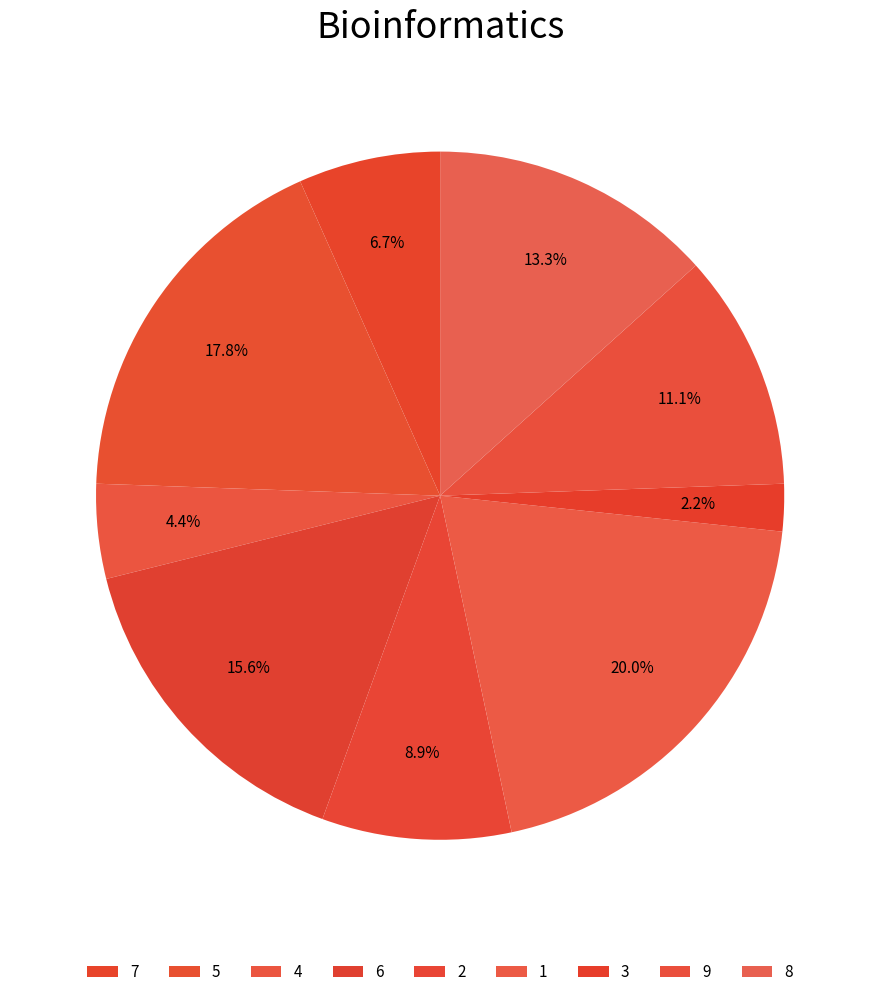

Is the sum of 1 and 4 greater than half?

No